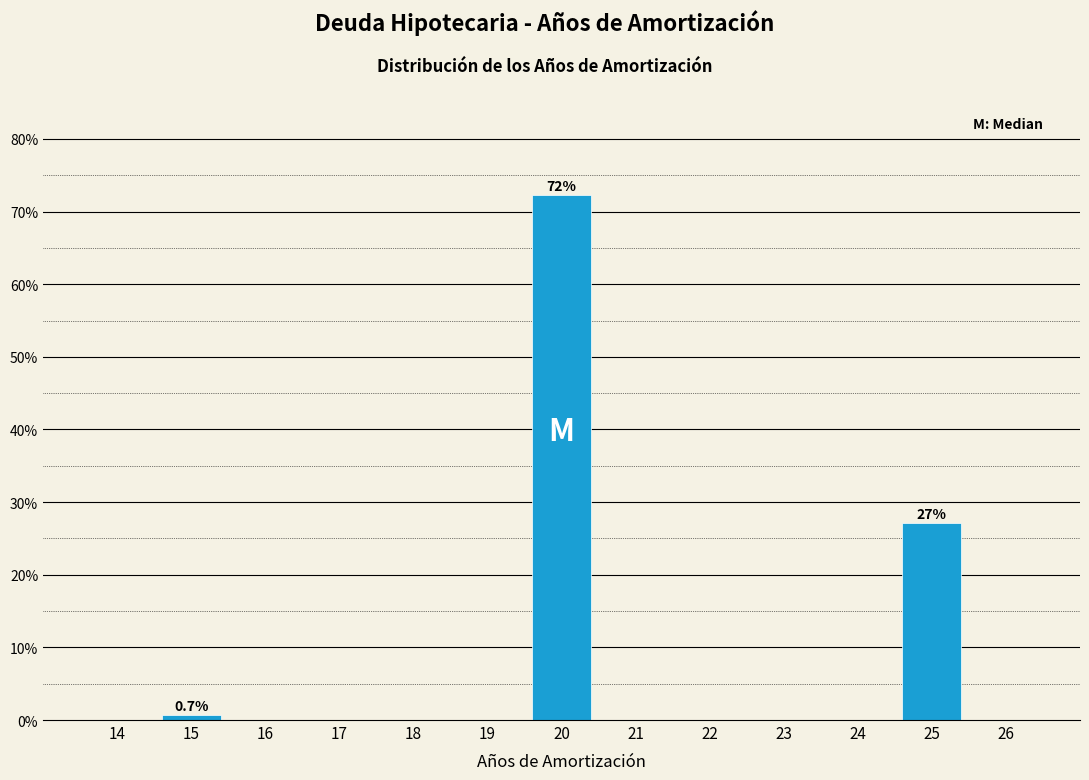

Reading right to left, what are all the values shown in this chart?

27.1	72.2	0.7